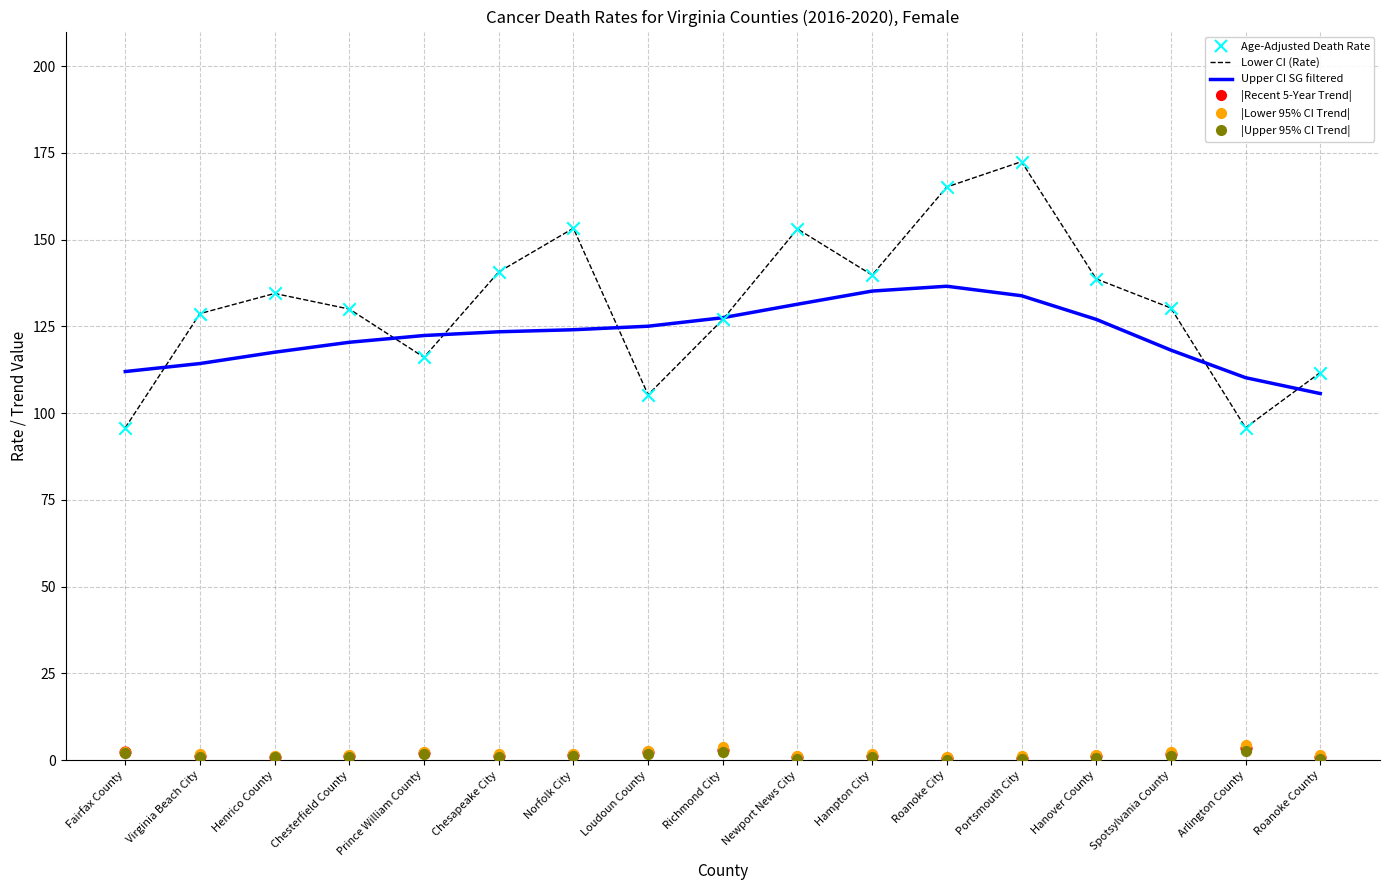

Which series has the widest spread of Y values?

Lower CI (Rate)